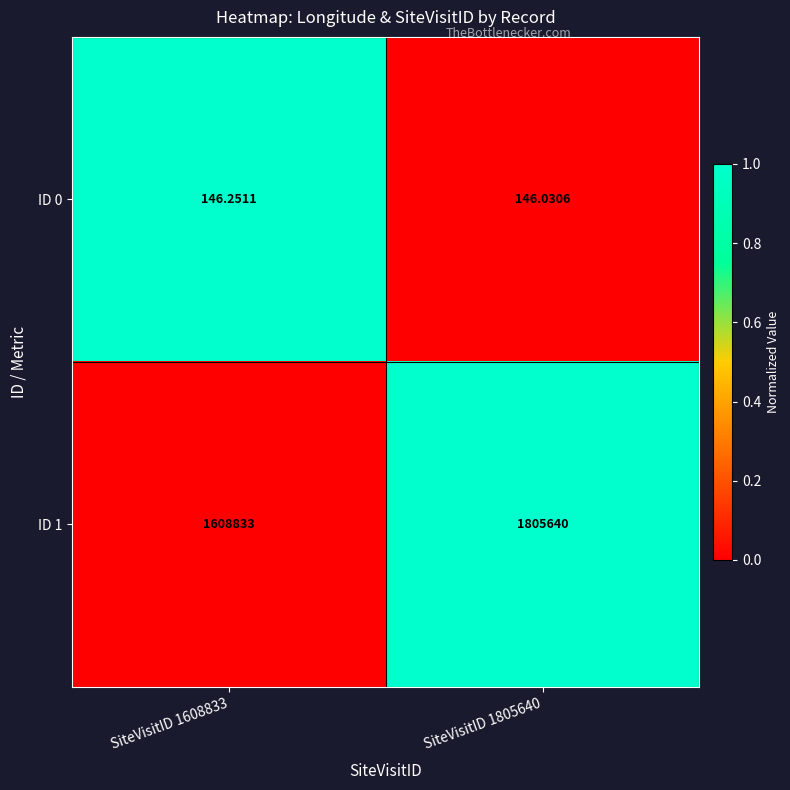

Is the value of ID 0 at SiteVisitID 1608833 greater than the value of ID 1 at SiteVisitID 1805640?

No